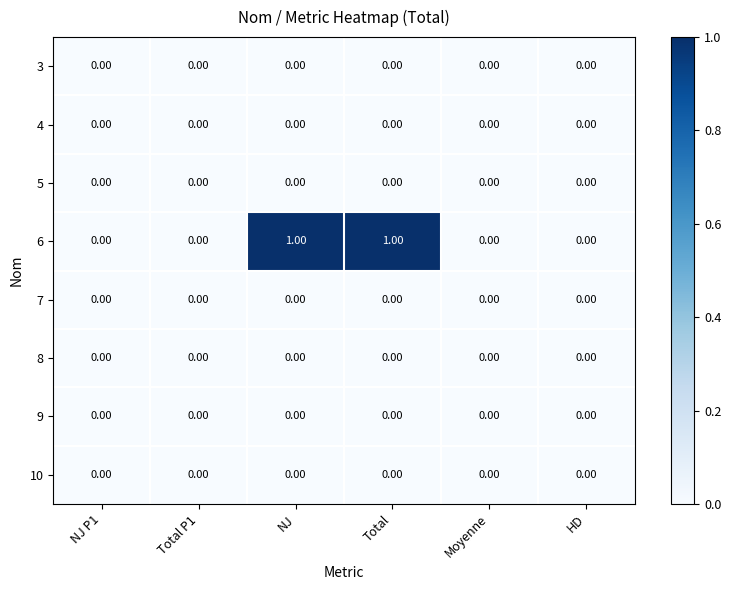

Which series has the widest spread of values?

6